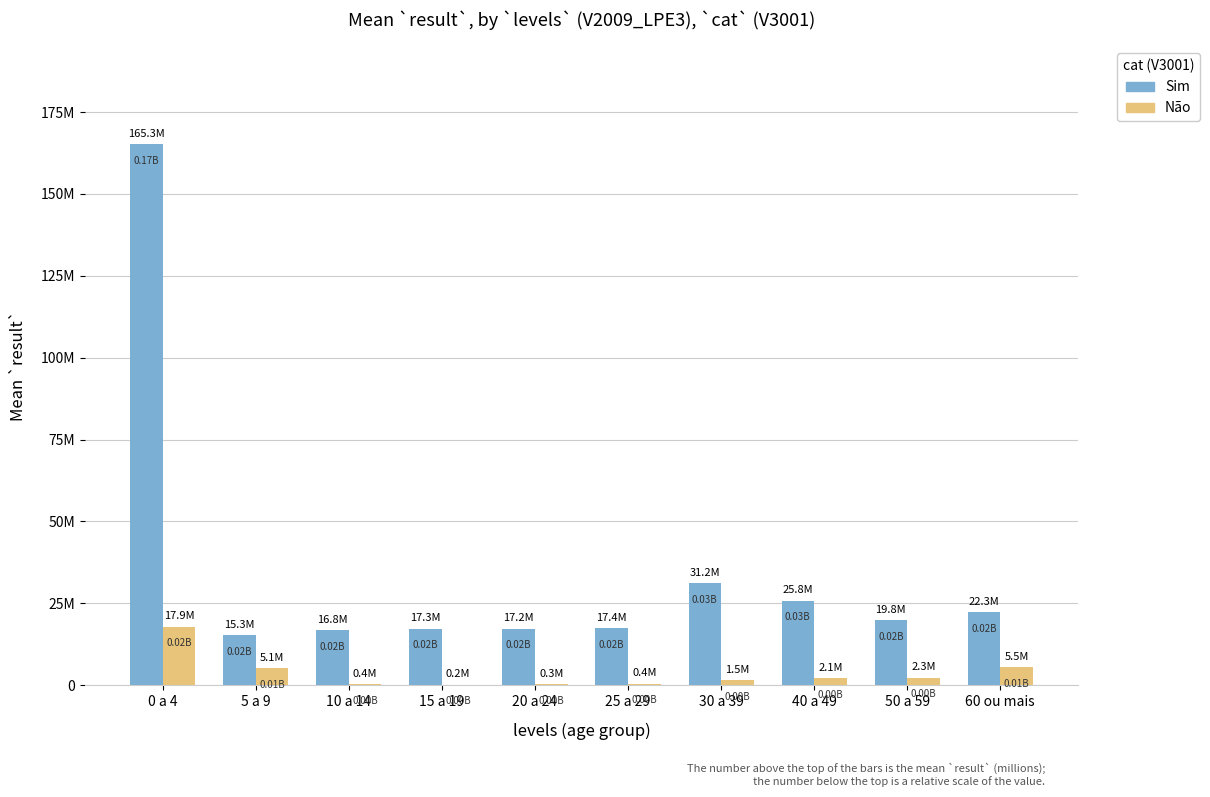

At which category does the chart reach its minimum across all series?

15 a 19